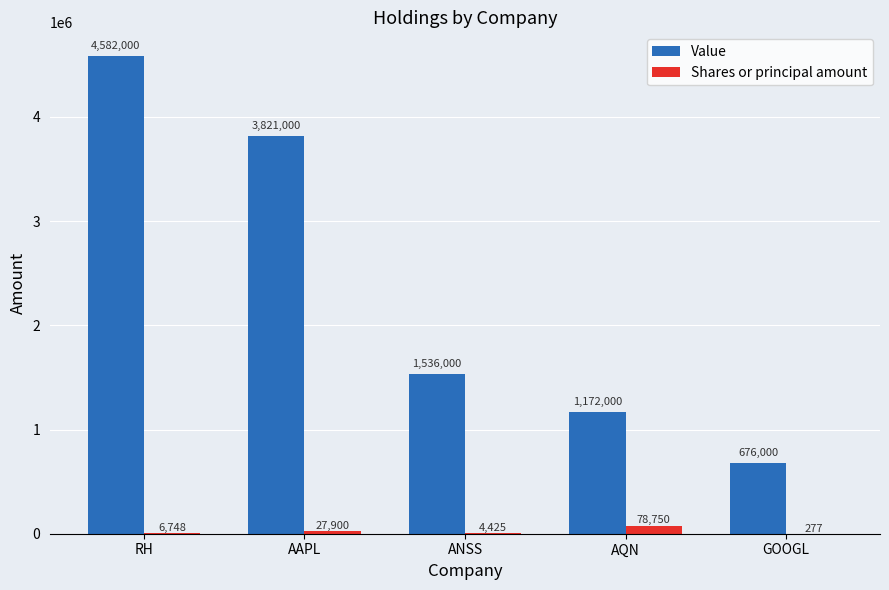

What is the sum of the Shares or principal amount values at RH and ANSS?

11173